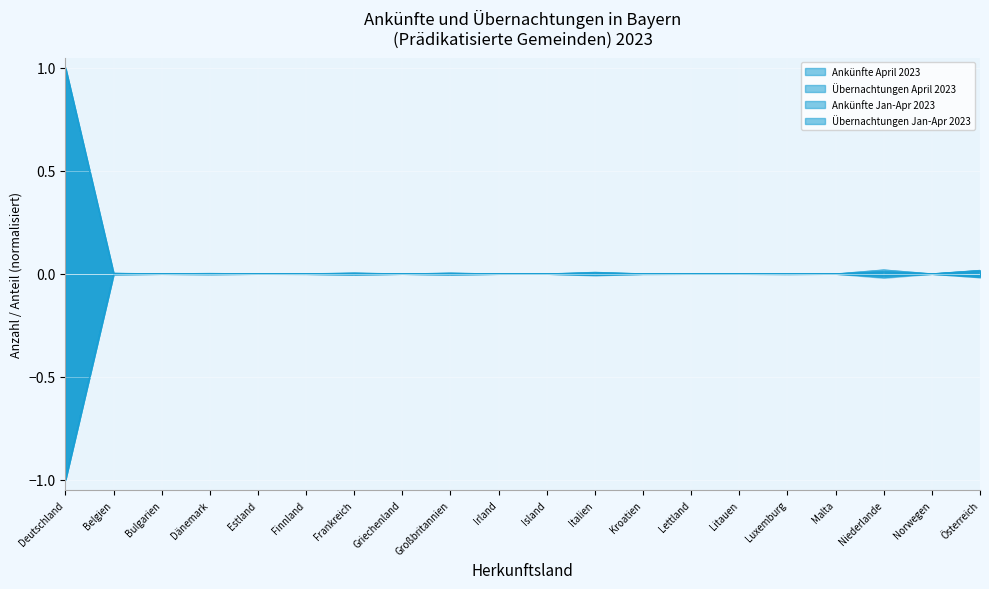

Rank the series by their average value, from highest to lowest.

Ankünfte Jan-Apr 2023, Ankünfte April 2023, Übernachtungen Jan-Apr 2023, Übernachtungen April 2023